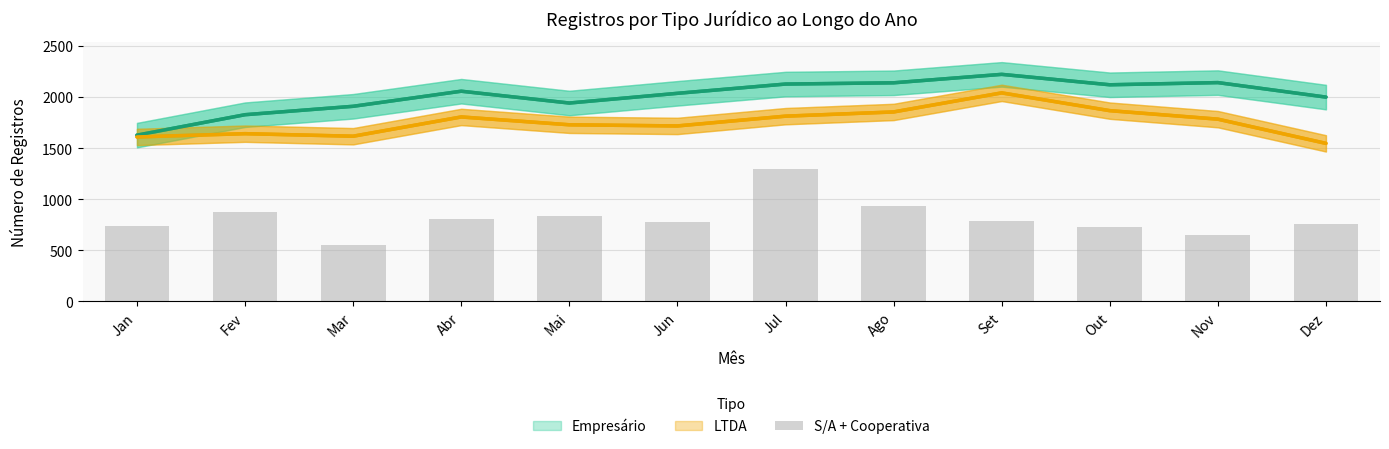

Which has a higher value, Mar or Abr?

Abr